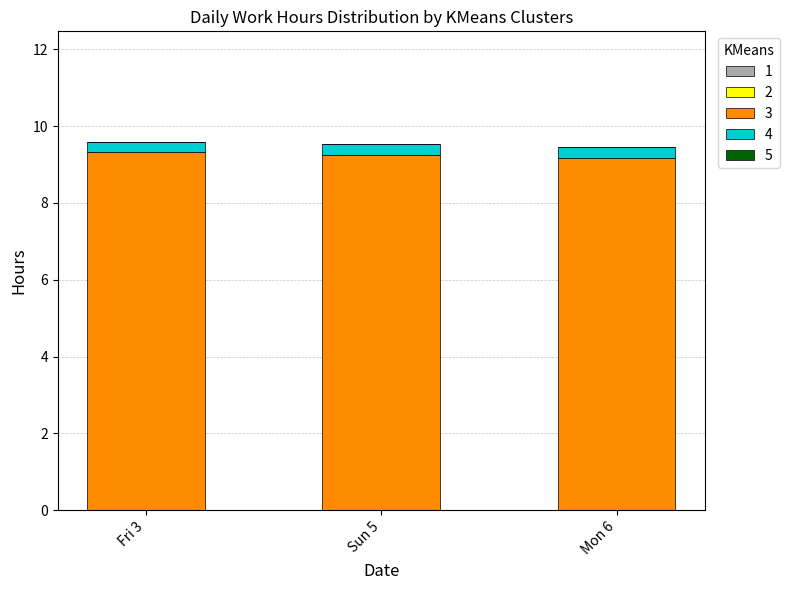

At Fri 3, list the series in order from smallest to largest.

4, 3